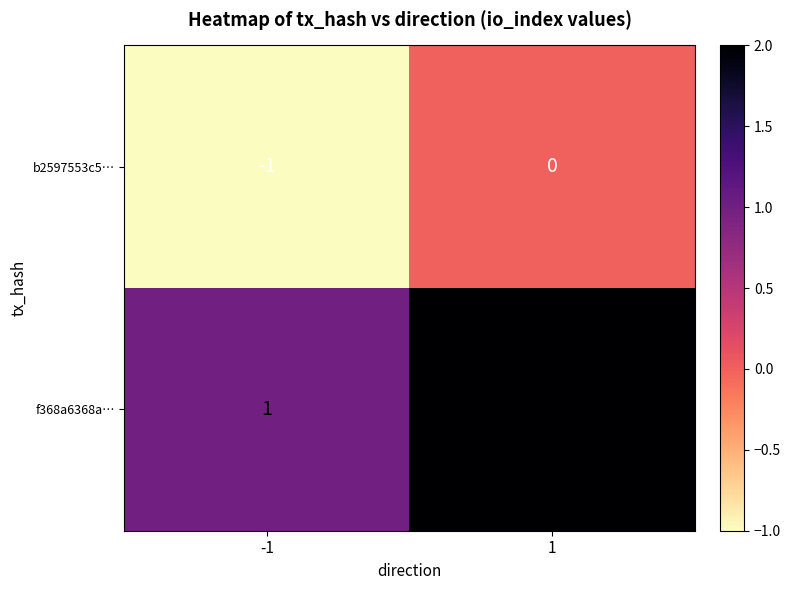

What is the spread (max minus min) of values at 1?

2